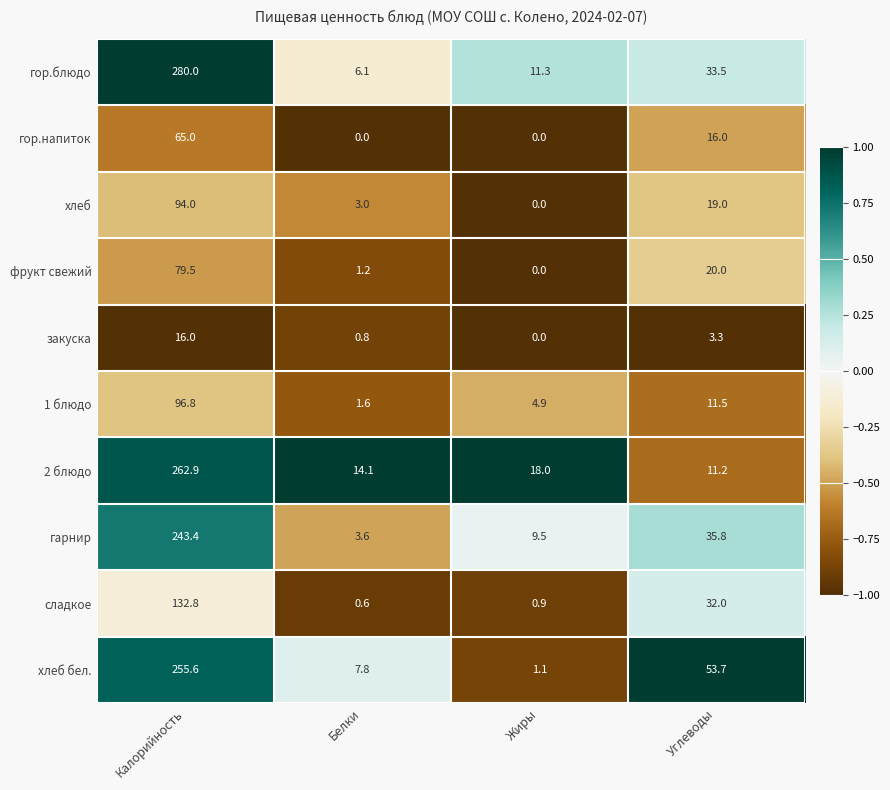

Which series has the widest spread of values?

гор.блюдо